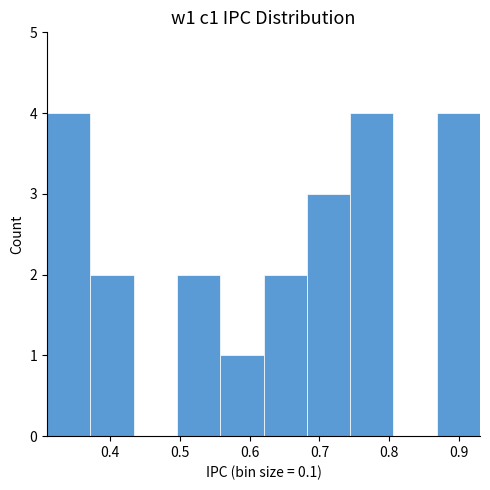

Reading left to right, list every bar in this chart as the range it spans on the x-axis followed by its height. Neither the bar edges nor the heights are printed on the chart, so give them approximately, as read against the axes.

0.310 to 0.372: 4
0.372 to 0.434: 2
0.434 to 0.496: 0
0.496 to 0.558: 2
0.558 to 0.620: 1
0.620 to 0.682: 2
0.682 to 0.744: 3
0.744 to 0.806: 4
0.806 to 0.868: 0
0.868 to 0.930: 4